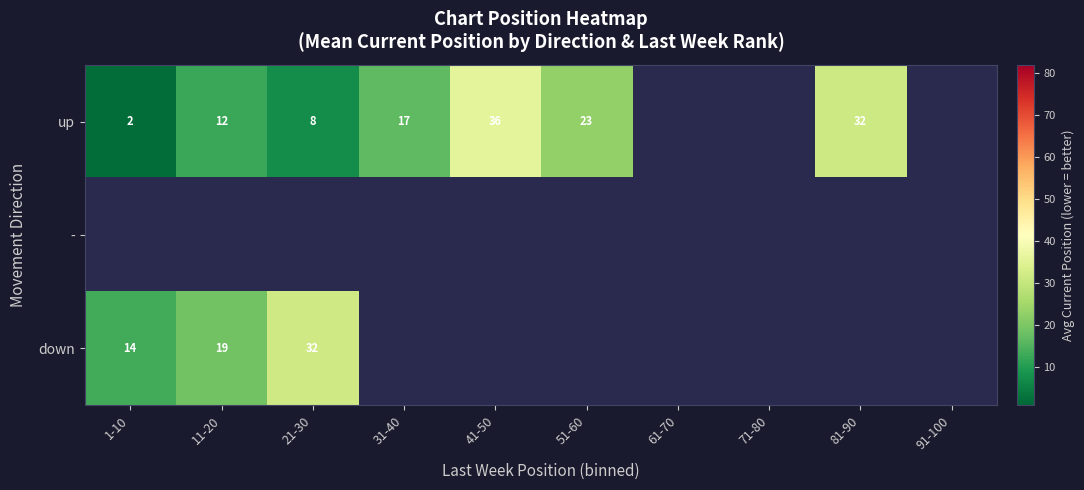

The up series shows 2 at 1-10. True or false?

True